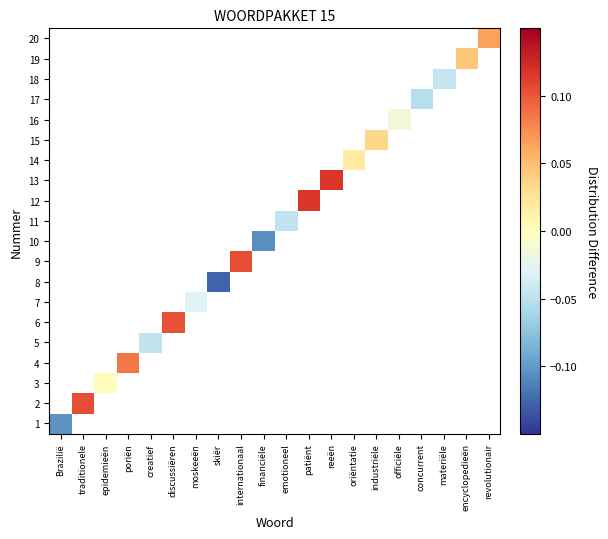

The value of 11 at discussiëren is 0.7. True or false?

False